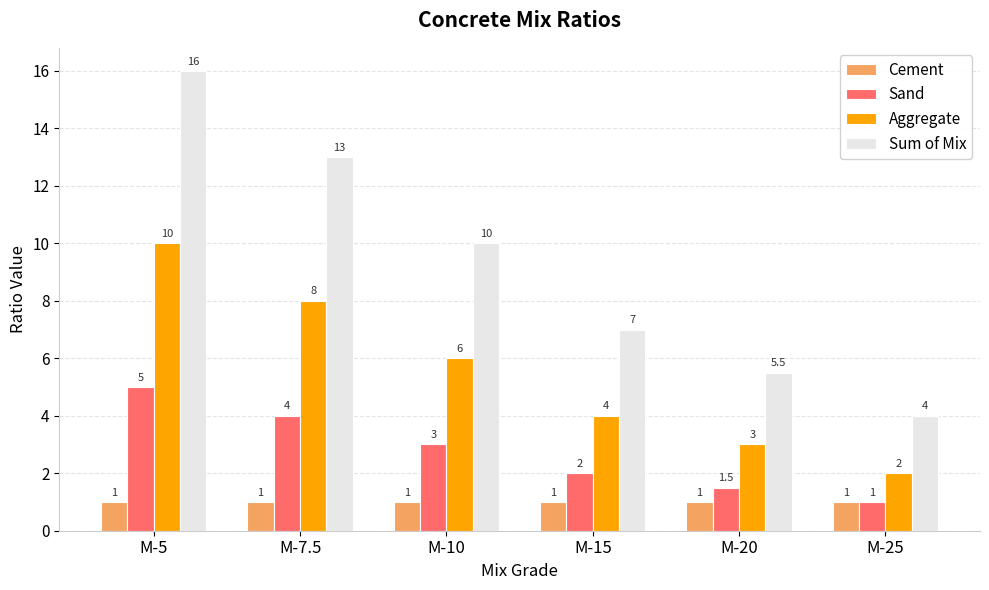

Reading left to right, list all the values displayed in this chart.

Cement: 1.0	1.0	1.0	1.0	1.0	1.0
Sand: 5.0	4.0	3.0	2.0	1.5	1.0
Aggregate: 10.0	8.0	6.0	4.0	3.0	2.0
Sum of Mix: 16.0	13.0	10.0	7.0	5.5	4.0